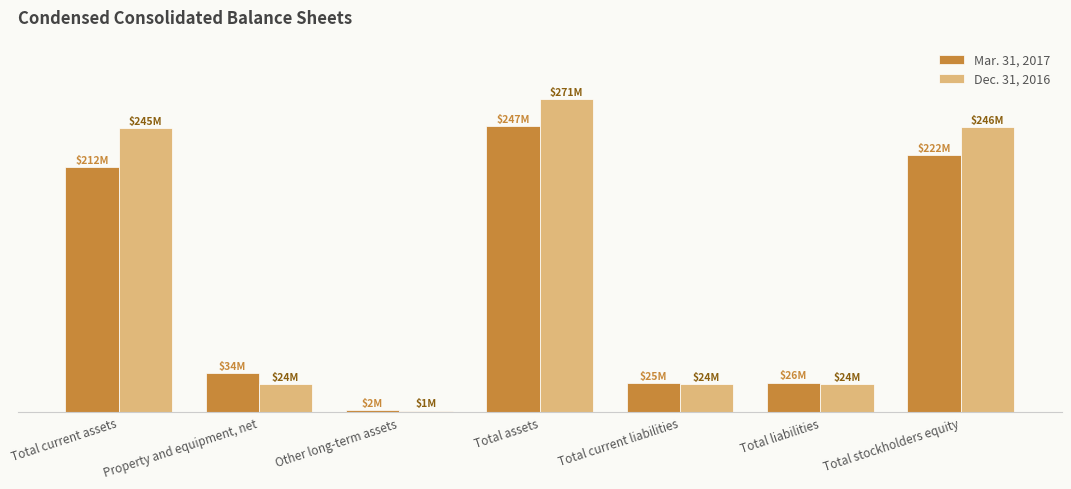

What is the difference between the highest and lowest values at Total current liabilities?

490759